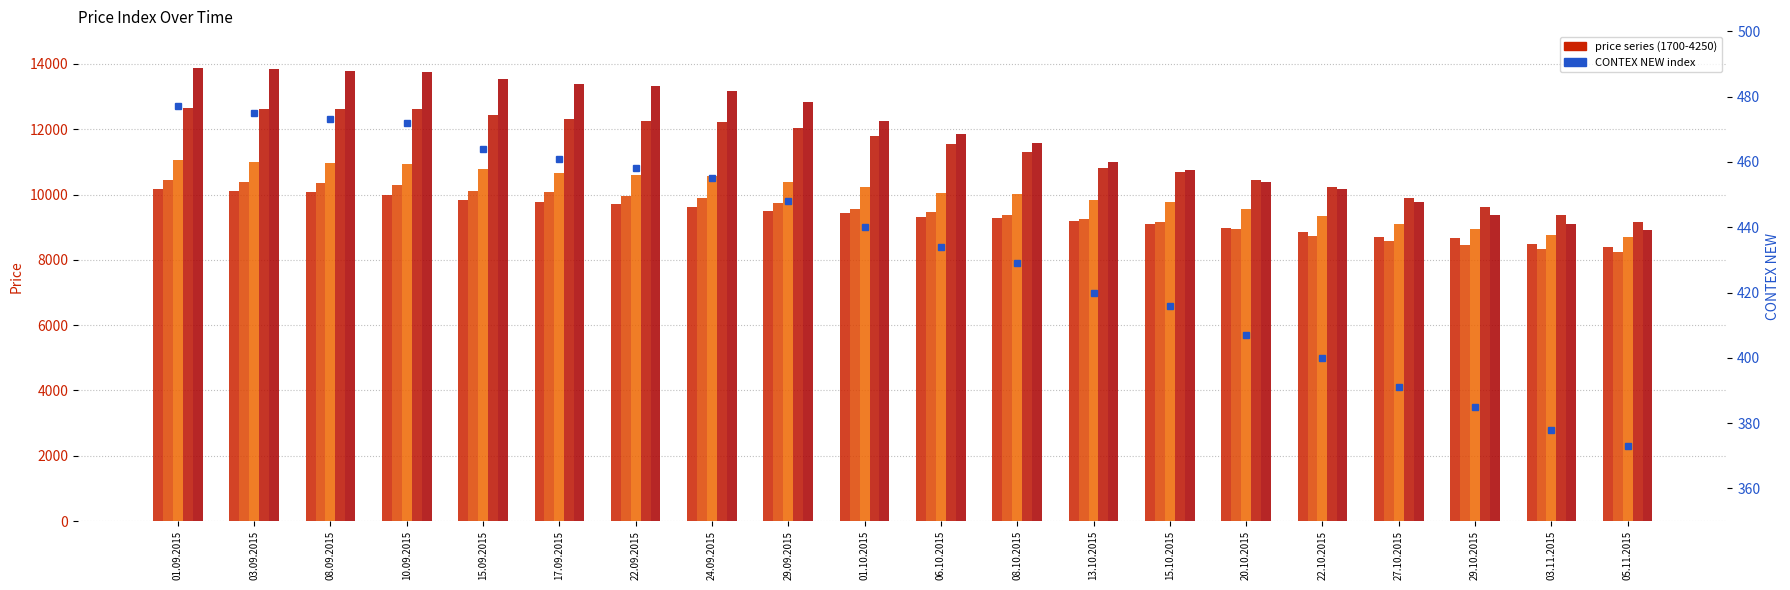

Is it true that the value at 27.10.2015 is 257?

False